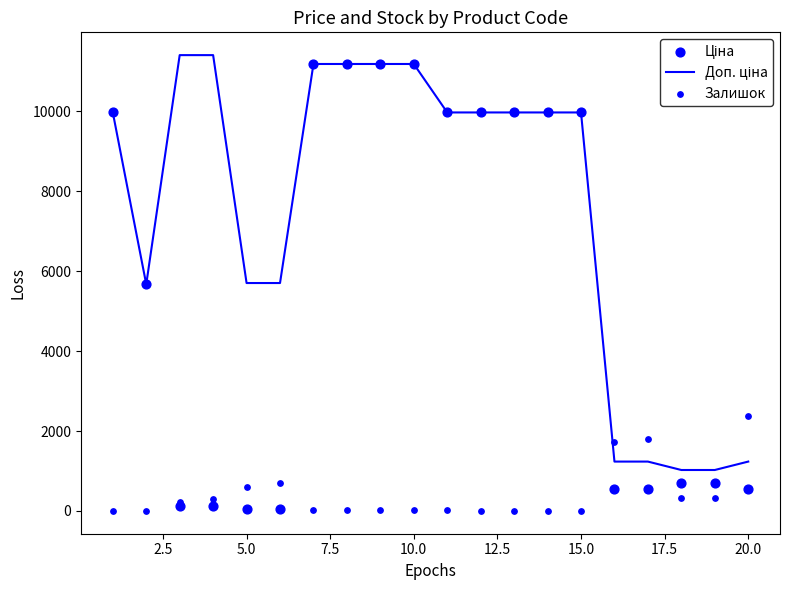

Which series contains the highest Y value?

Доп. ціна